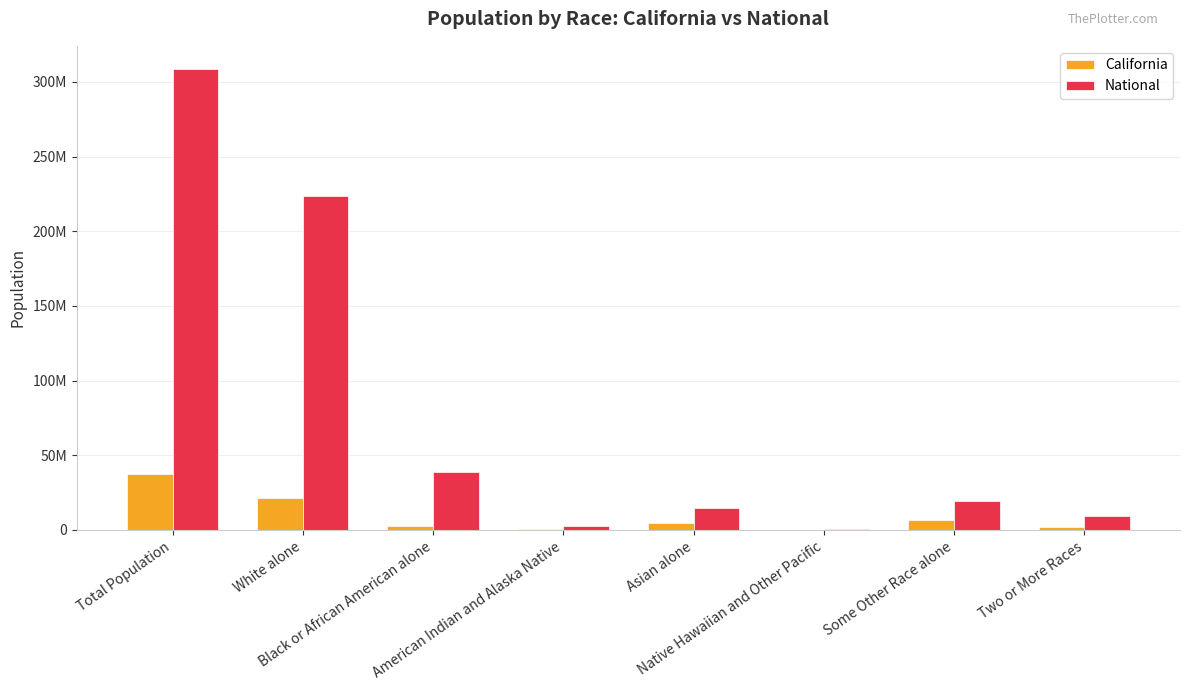

Rank the series at Asian alone from highest to lowest value.

National, California